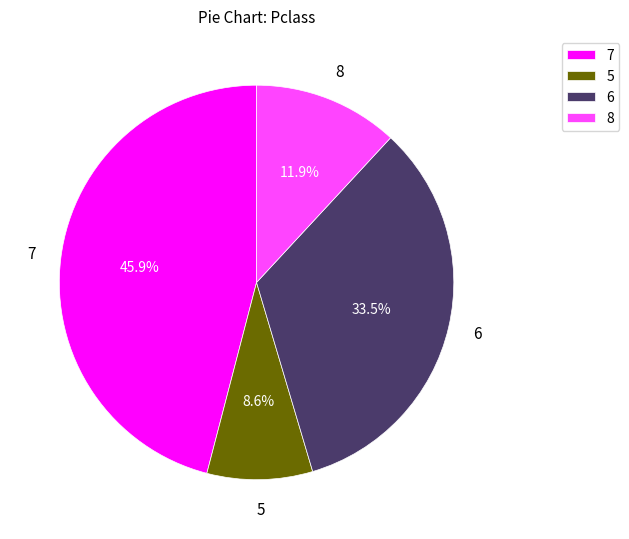

To the nearest percent, what is the difference between the 8 and 7 slice percentages?

34%